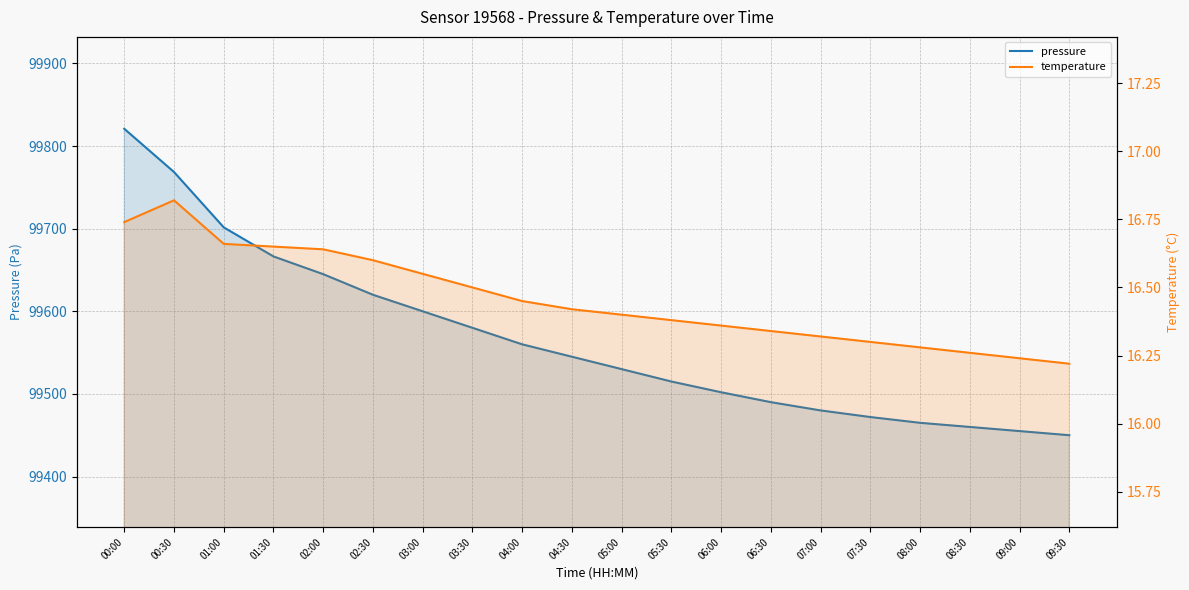

True or false: temperature and pressure intersect in this chart.

False